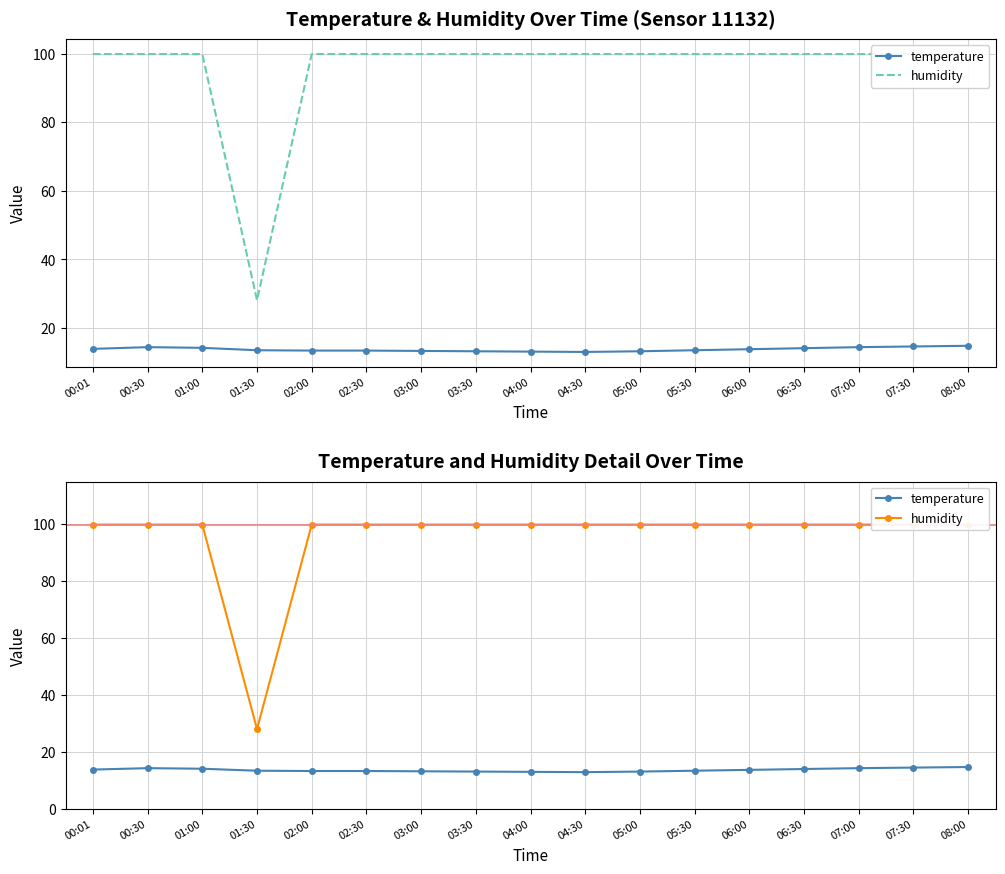

Reading left to right, list all the values displayed in this chart.

temperature: 13.9	14.4	14.2	13.5	13.4	13.4	13.3	13.2	13.1	13.0	13.2	13.5	13.8	14.1	14.4	14.6	14.8
humidity: 99.9	99.9	99.9	28.1	99.9	99.9	99.9	99.9	99.9	99.9	99.9	99.9	99.9	99.9	99.9	99.9	99.9